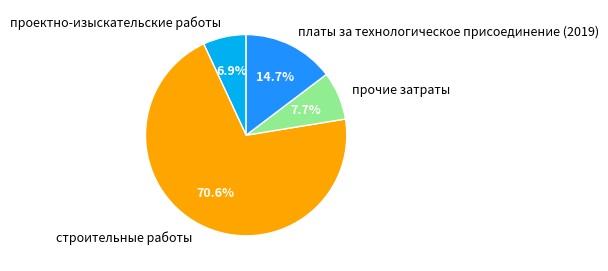

To the nearest percent, what is the difference between the largest and smallest slice percentages?

64%